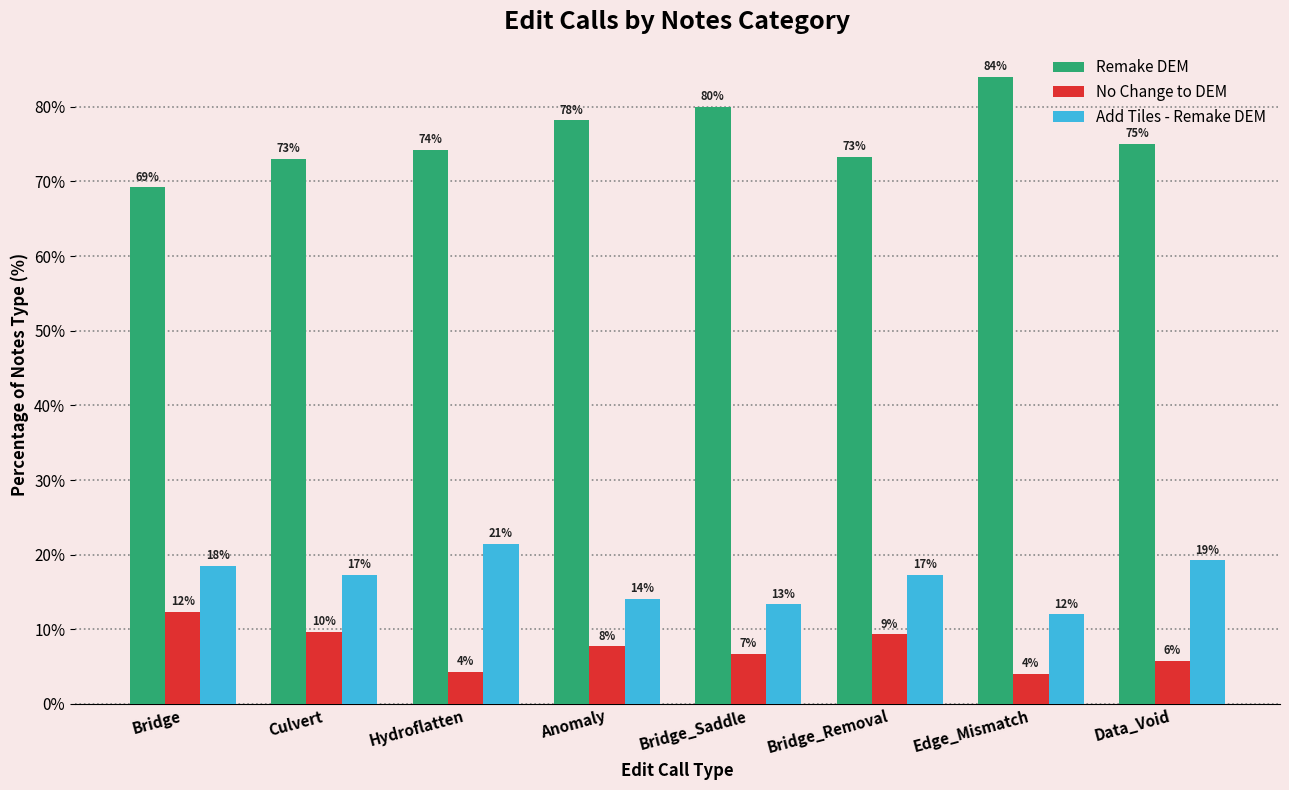

What is the label of the 2nd bar from the right?

Edge_Mismatch